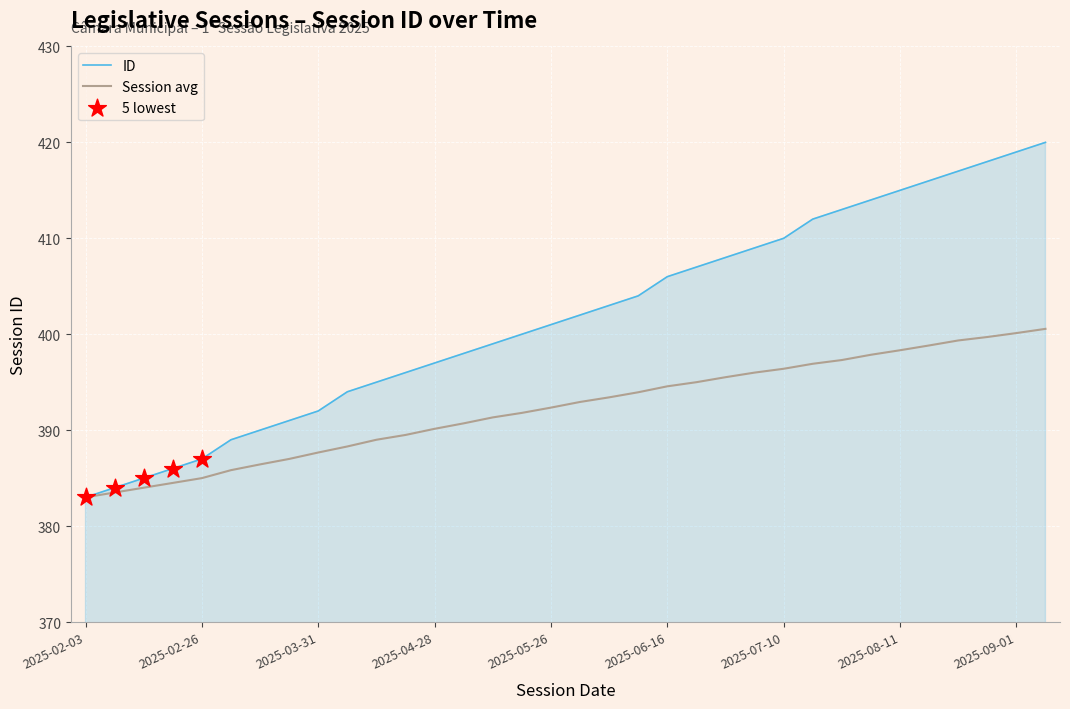

Which series has the largest total across all categories?

ID